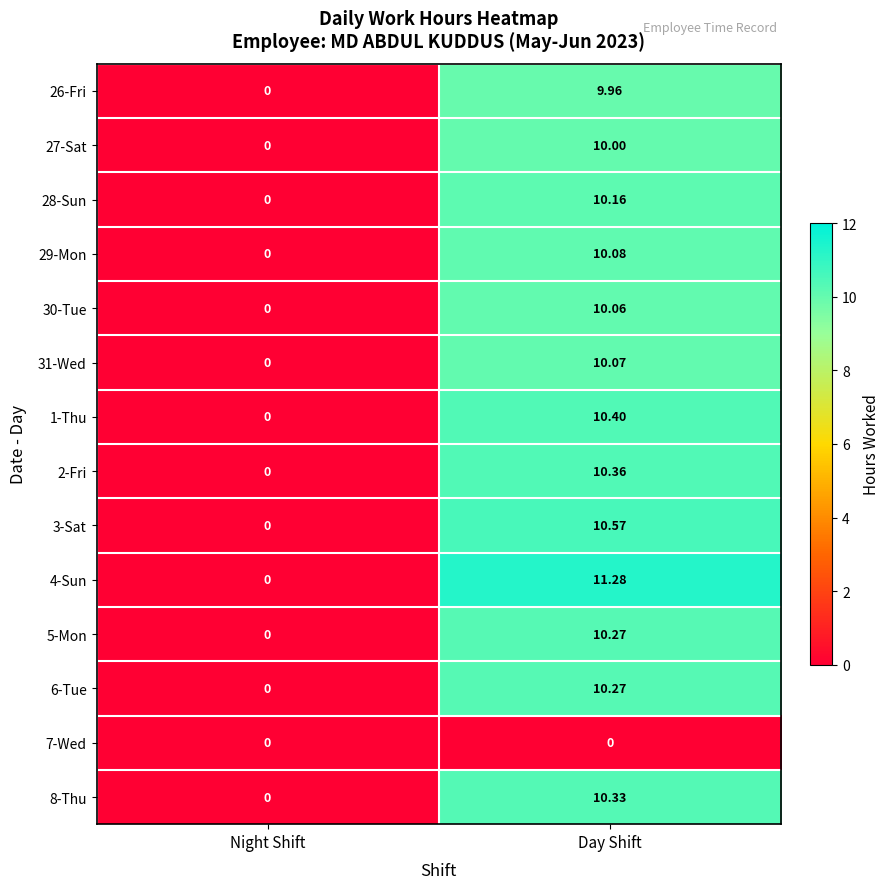

At which label is 1-Thu closest to 5?

Night Shift